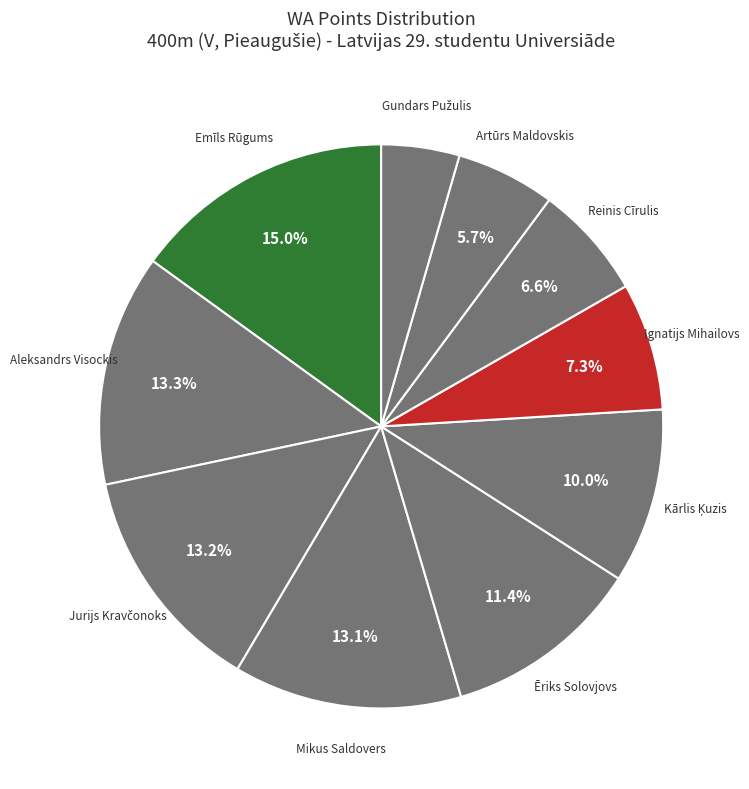

What percentage is NOT represented by Ignatijs Mihailovs?

92.7%